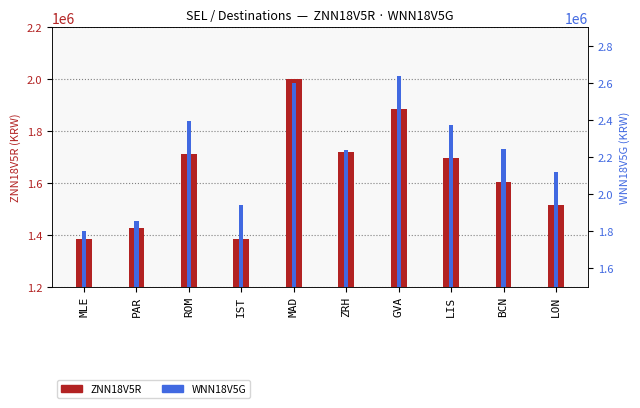

What is the sum of all ZNN18V5R values?

16327600